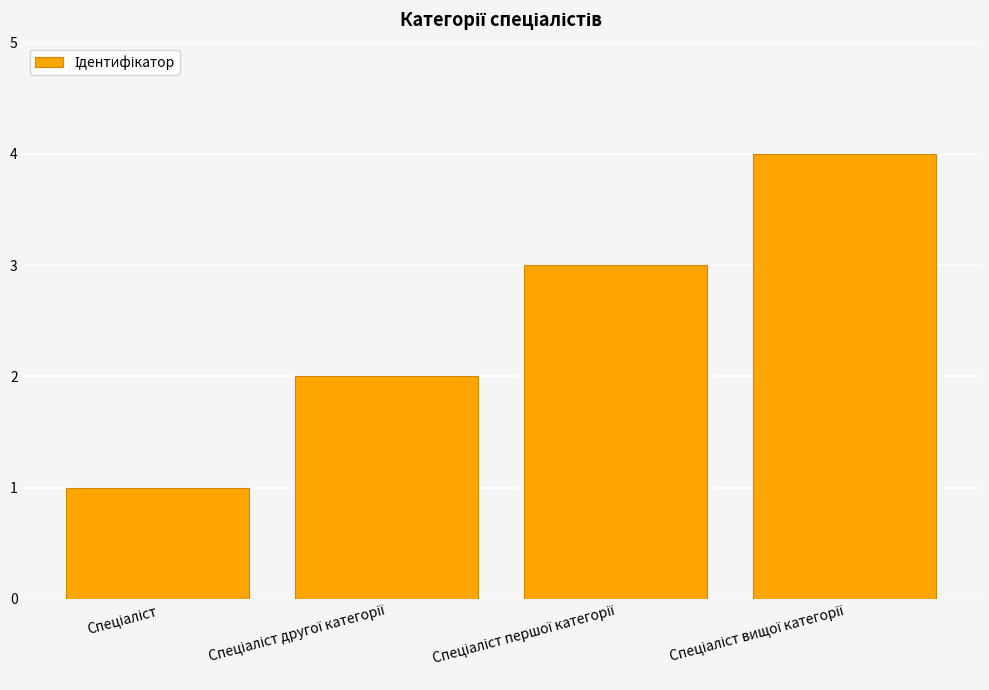

What is the sum of all values?

10